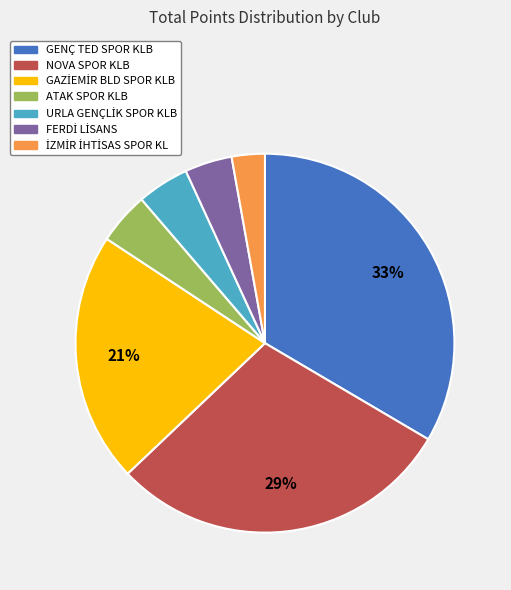

What is the largest slice in the pie chart?

GENÇ TED SPOR KLB